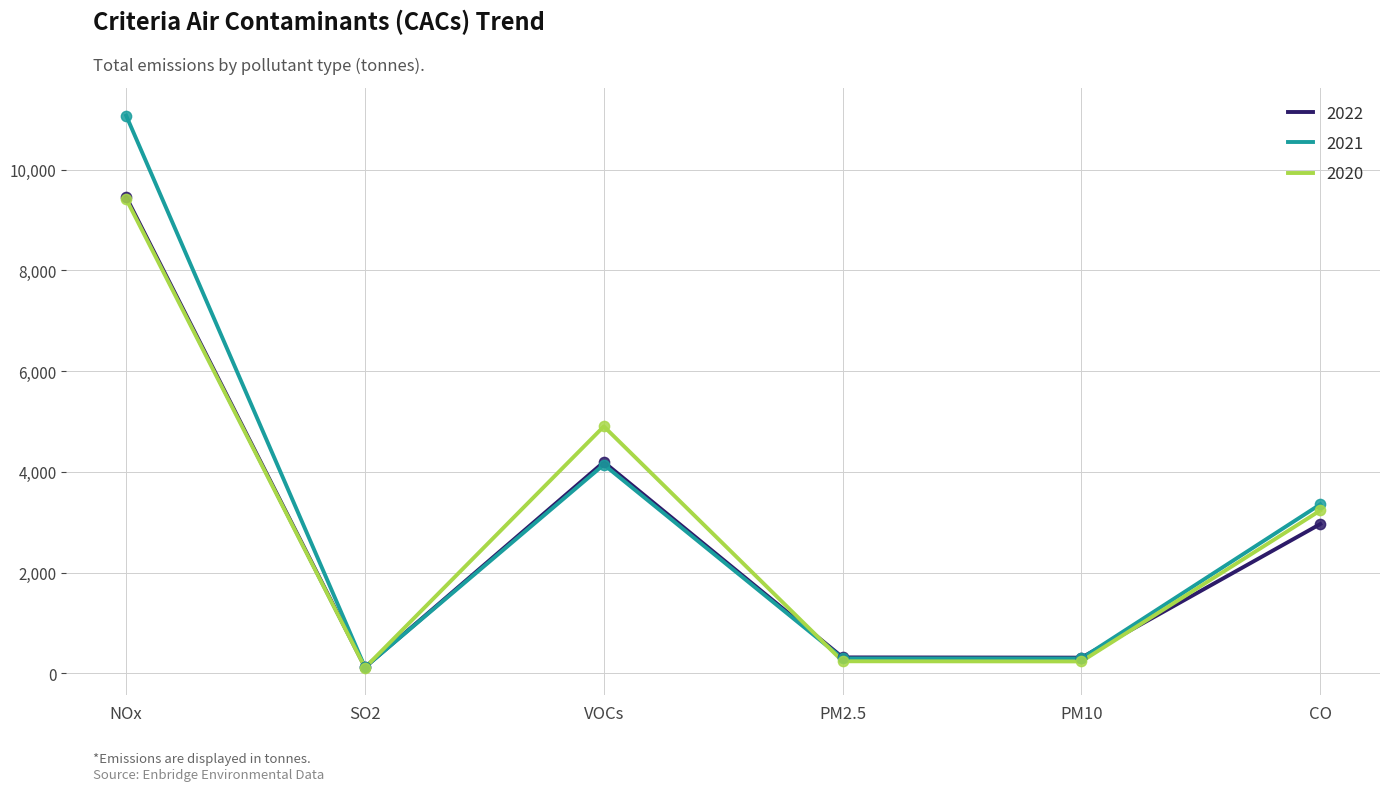

What are all the series names shown in the legend?

2022, 2021, 2020